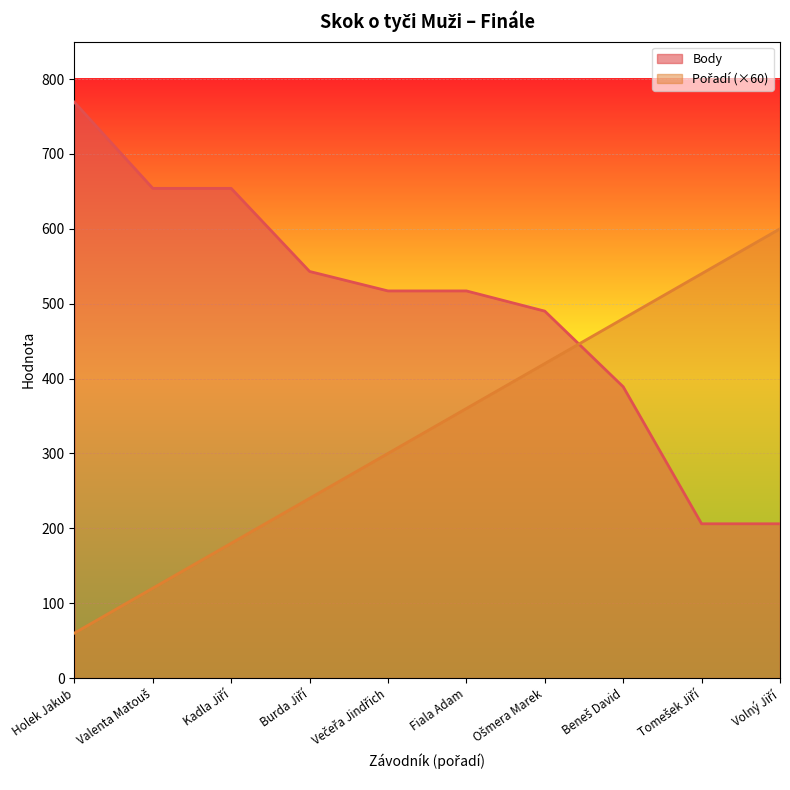

What is the difference between the maximum and minimum values in the Body series?

563